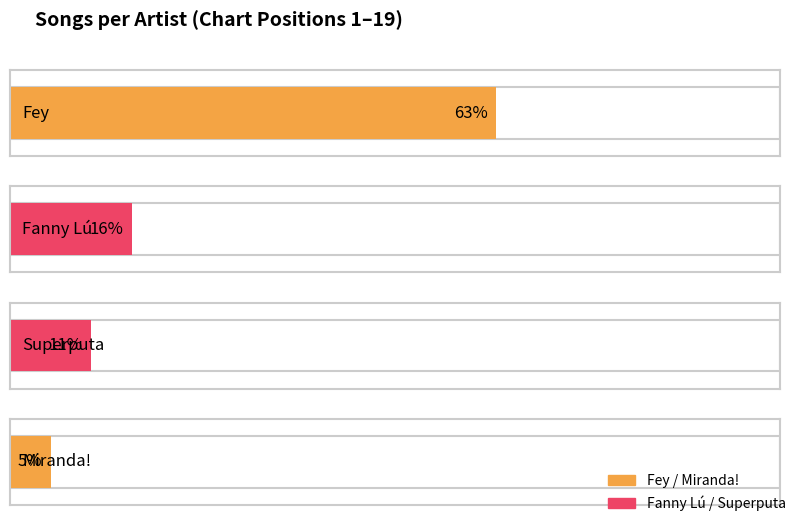

What is the label of the 4th bar from the right?

Fey